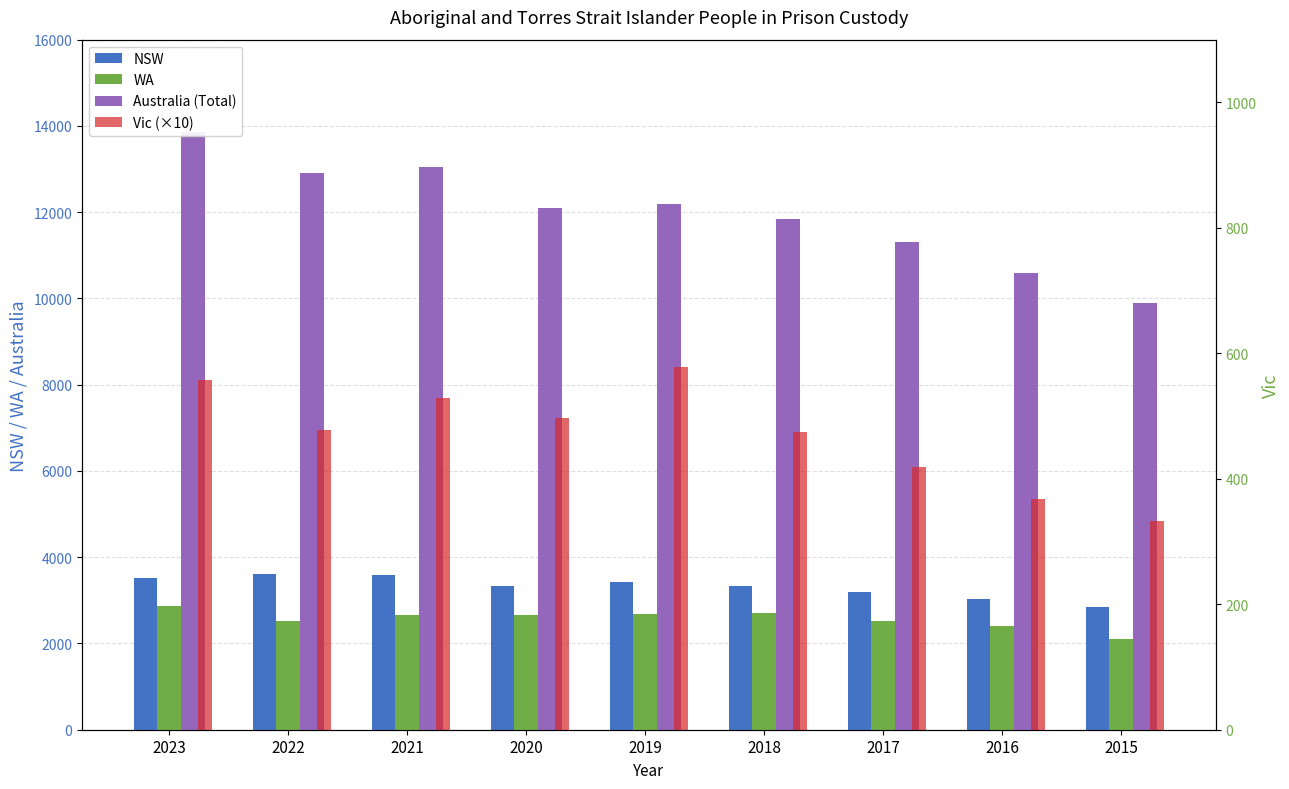

How many Vic values are between 610 and 768?

5